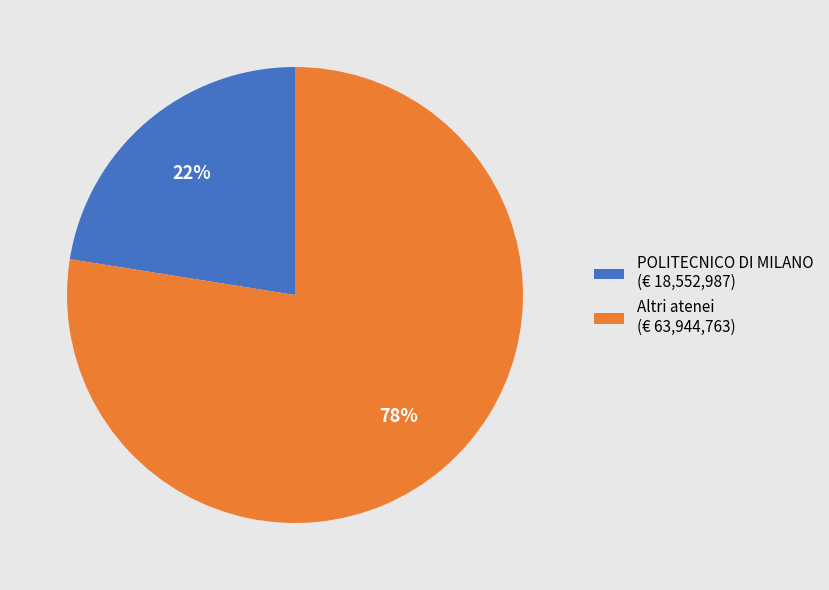

Combined, do Altri atenei (€ 63,944,763) and POLITECNICO DI MILANO (€ 18,552,987) account for over 50%?

Yes